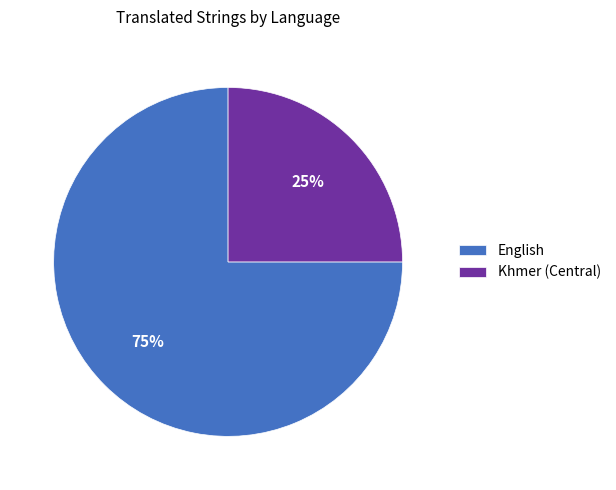

Count the number of slices in the pie.

2